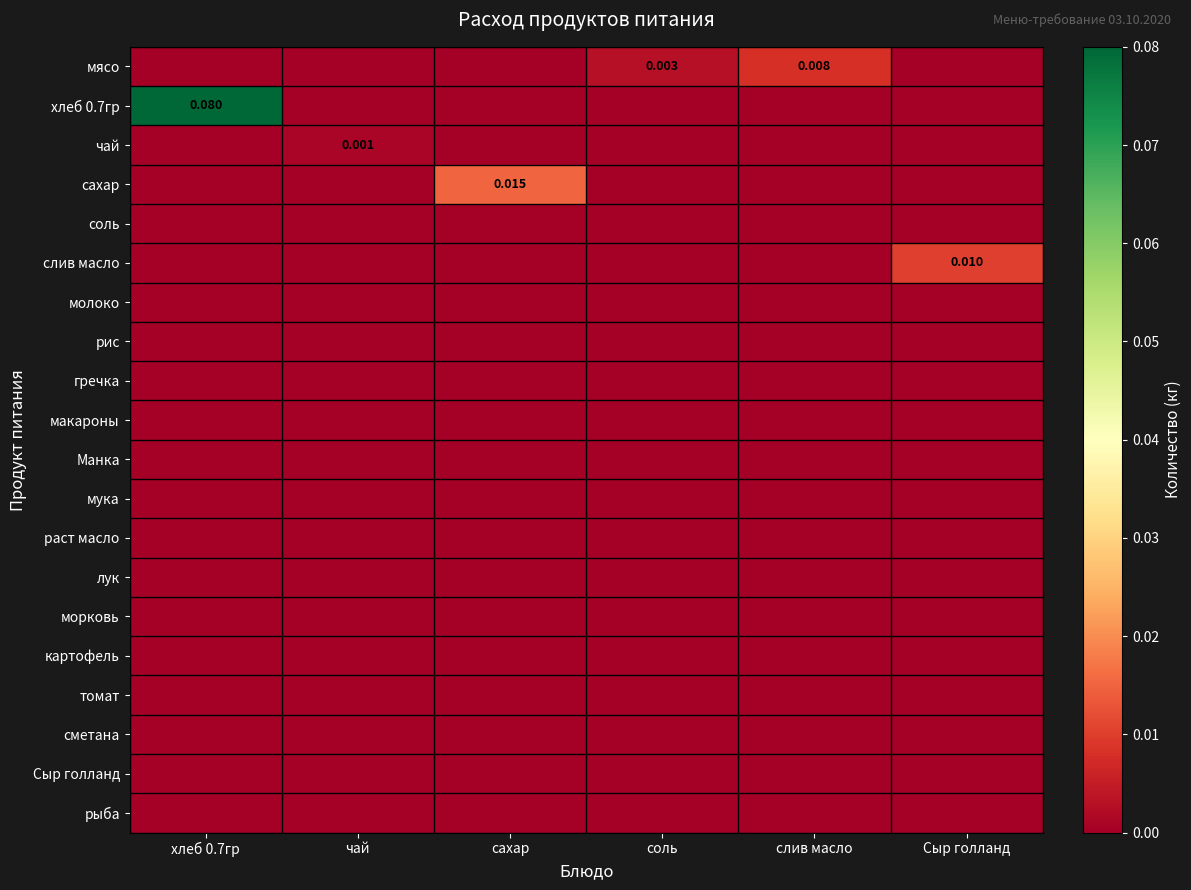

Count the чай values in the range 0 to 1.

6